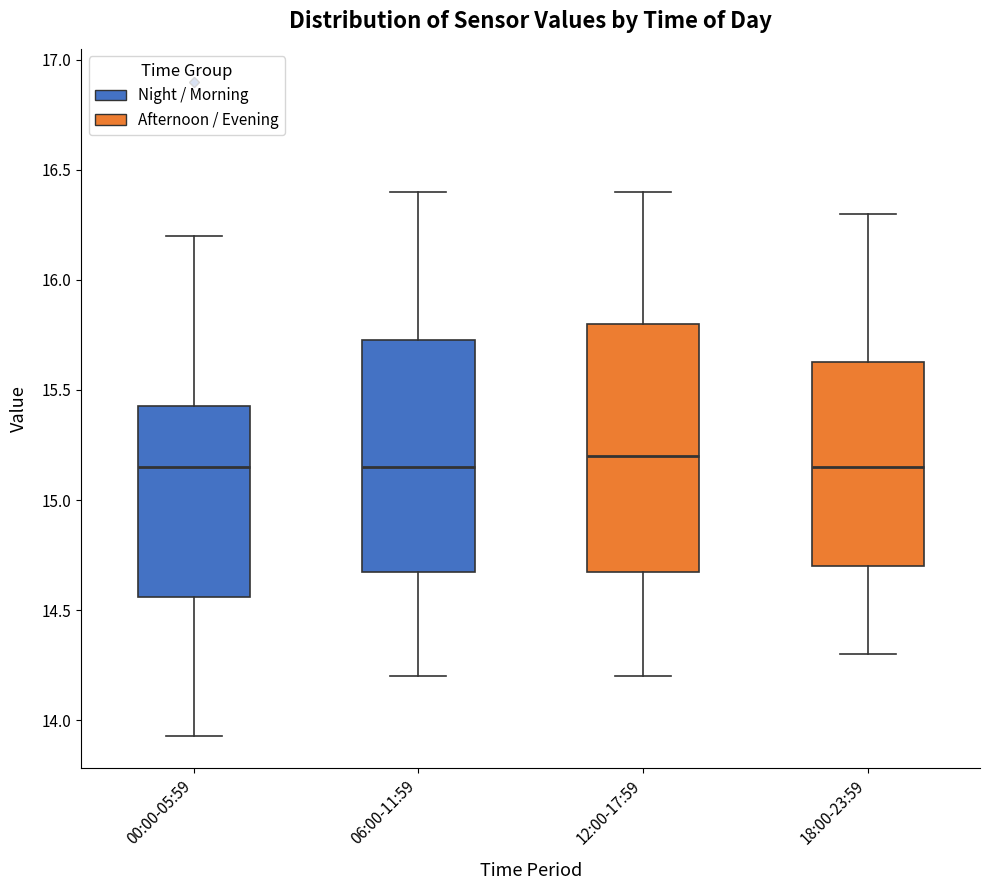

Reading left to right, transcribe this box plot: for each box, give where its median line is, the range the box spans, and where its two whiskers end, as read against the y-axis. The values are not printed on the chart, so give them approximately, as read against the axis.

00:00-05:59: median 15.15, box 14.55 to 15.45, whiskers 13.95 to 16.20
06:00-11:59: median 15.15, box 14.70 to 15.75, whiskers 14.20 to 16.40
12:00-17:59: median 15.20, box 14.70 to 15.80, whiskers 14.20 to 16.40
18:00-23:59: median 15.15, box 14.70 to 15.65, whiskers 14.30 to 16.30